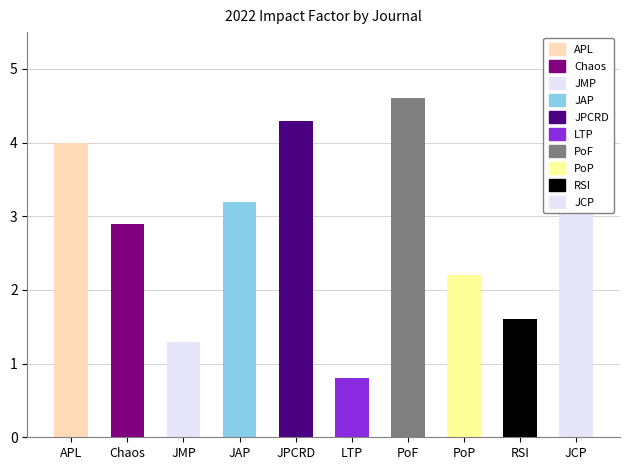

What is the minimum value shown in the chart?

0.8